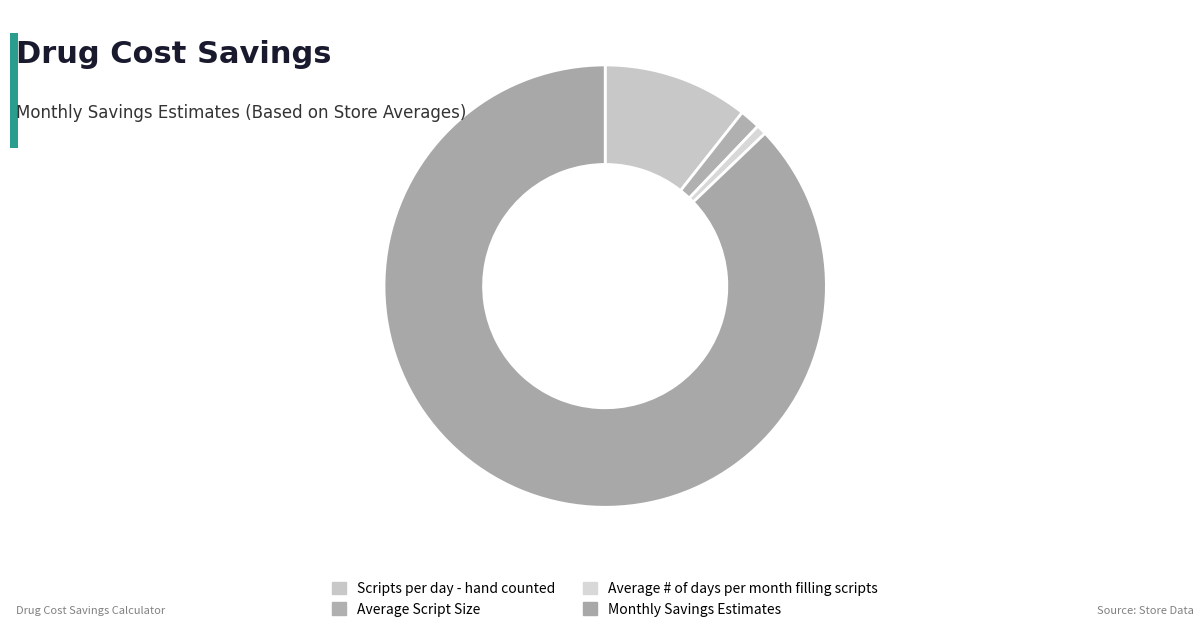

True or false: Scripts per day - hand counted accounts for 11% of the total.

True